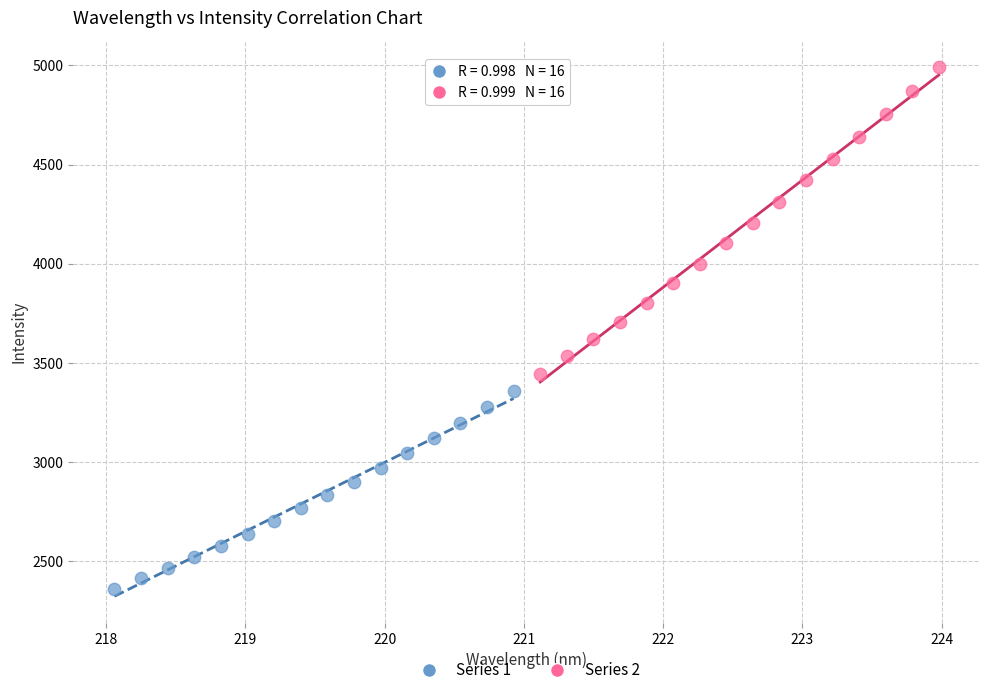

What are all the series names shown in the legend?

Series 1, Series 2